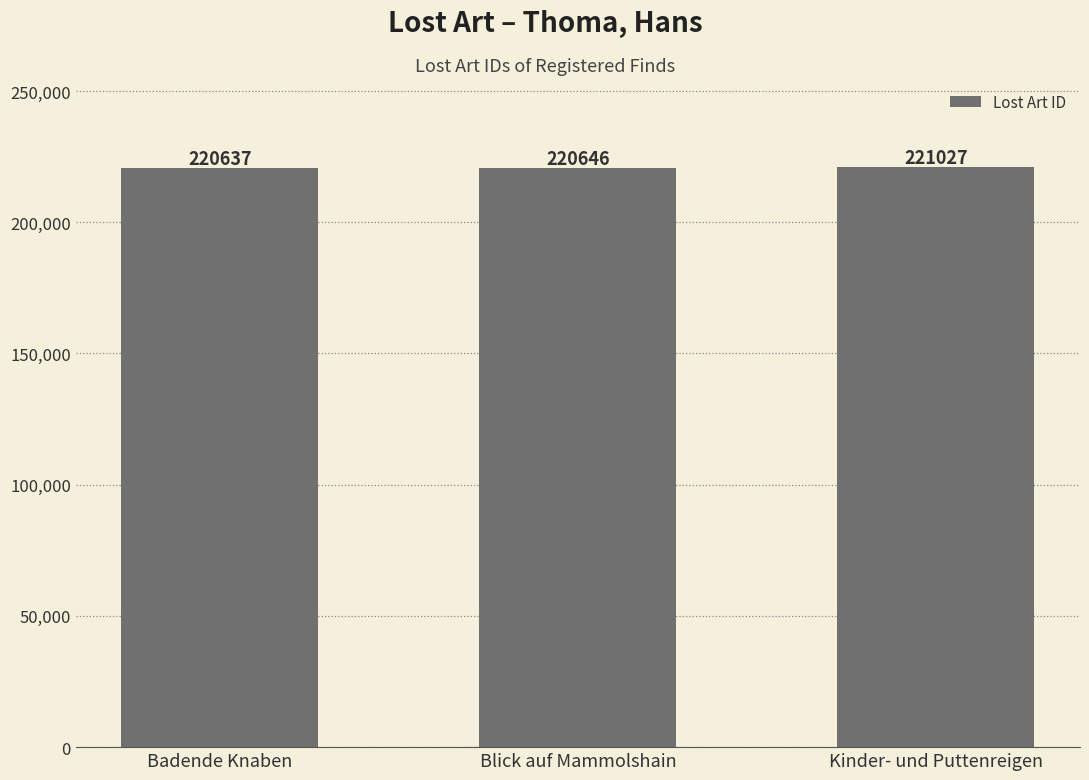

How many data points are less than 220646?

1